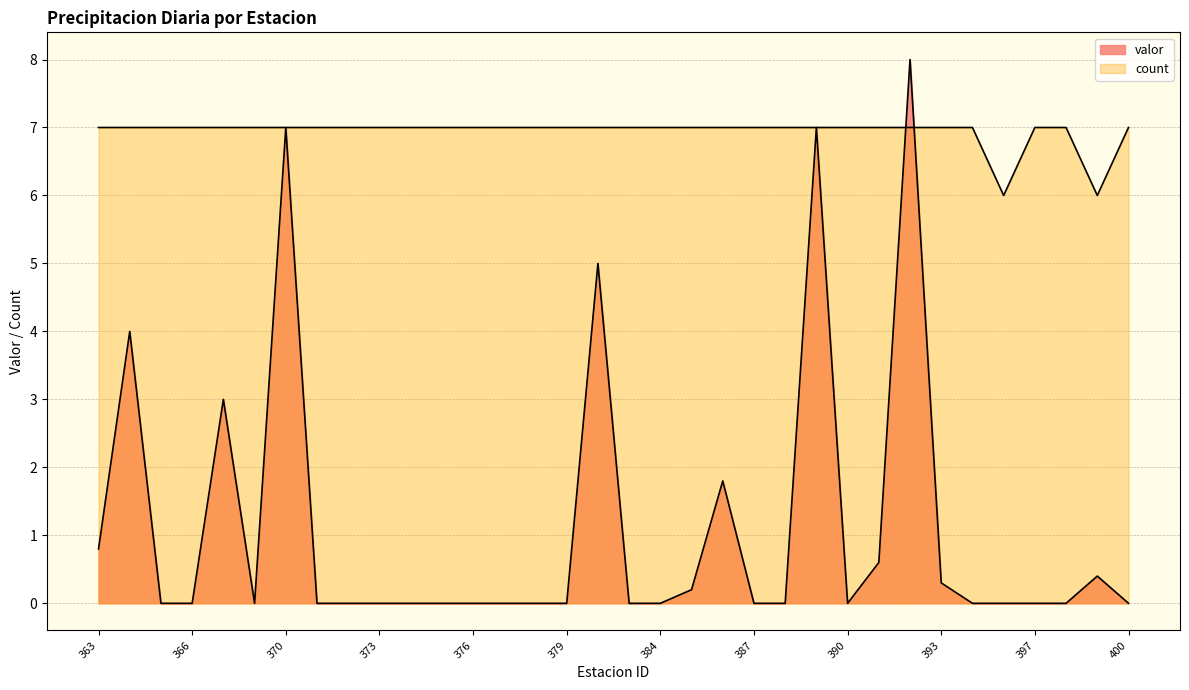

Between 366 and 365, which is larger?

366